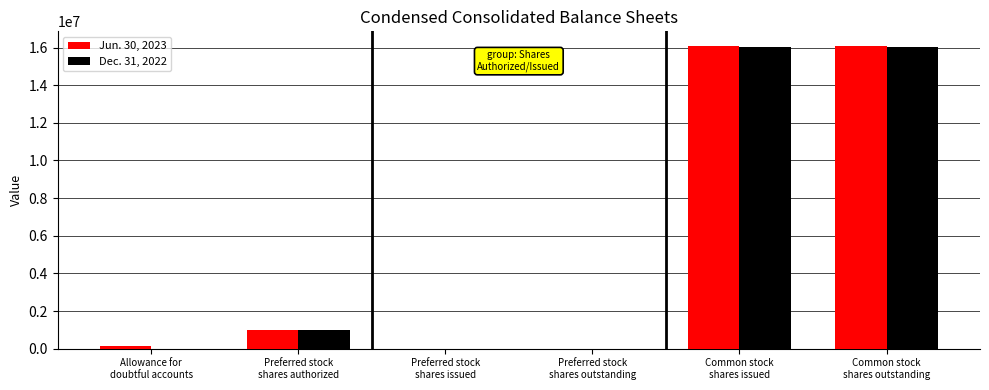

What is the highest value of the Dec. 31, 2022 series?

16041464